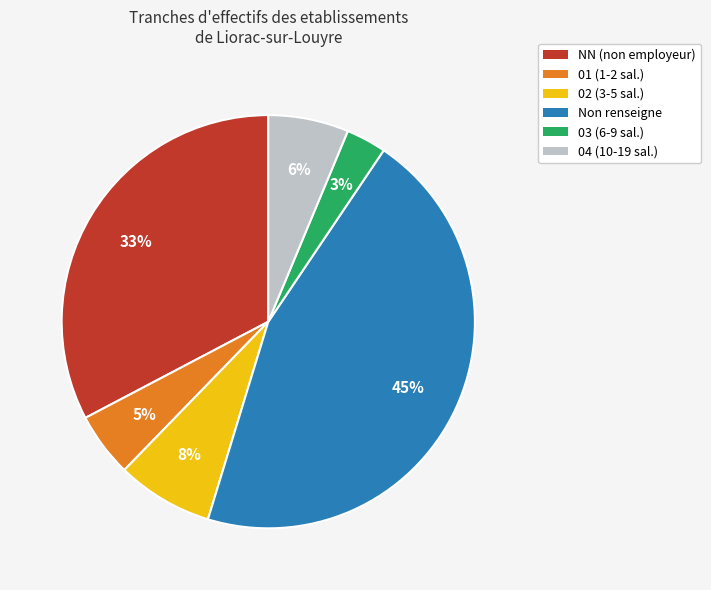

How many segments does this pie chart have?

6